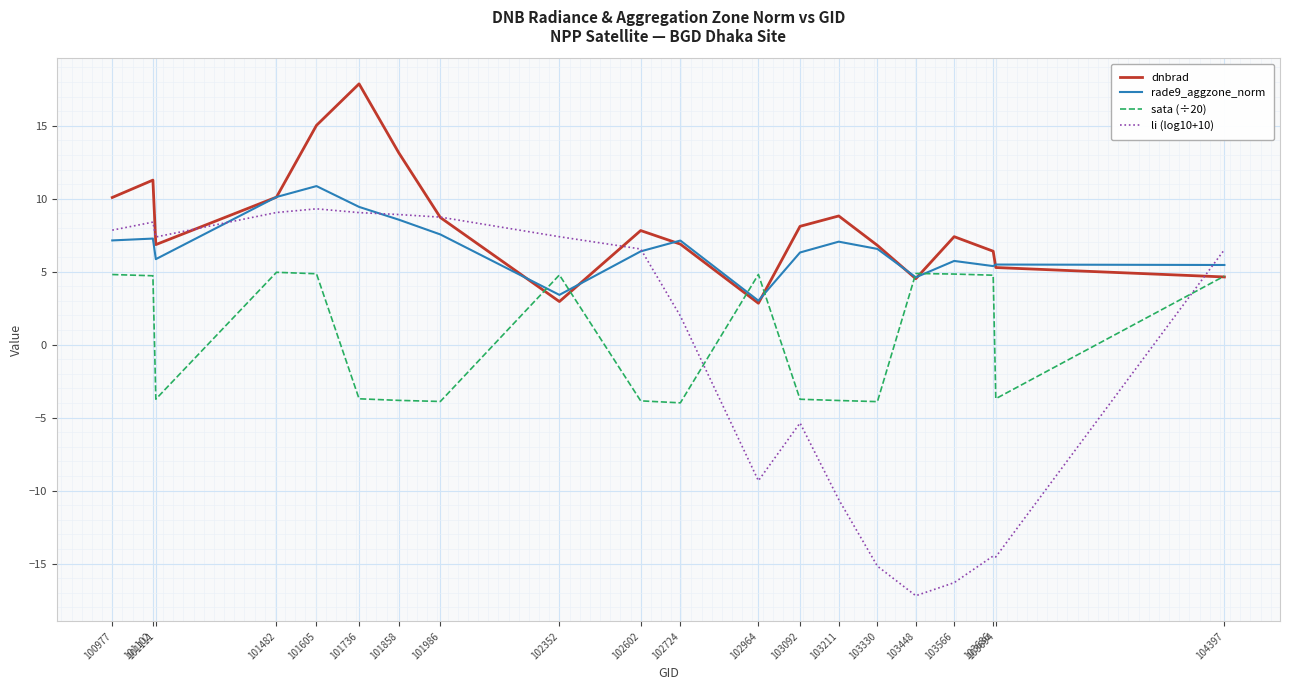

What is the minimum value for rade9_aggzone_norm?

3.0